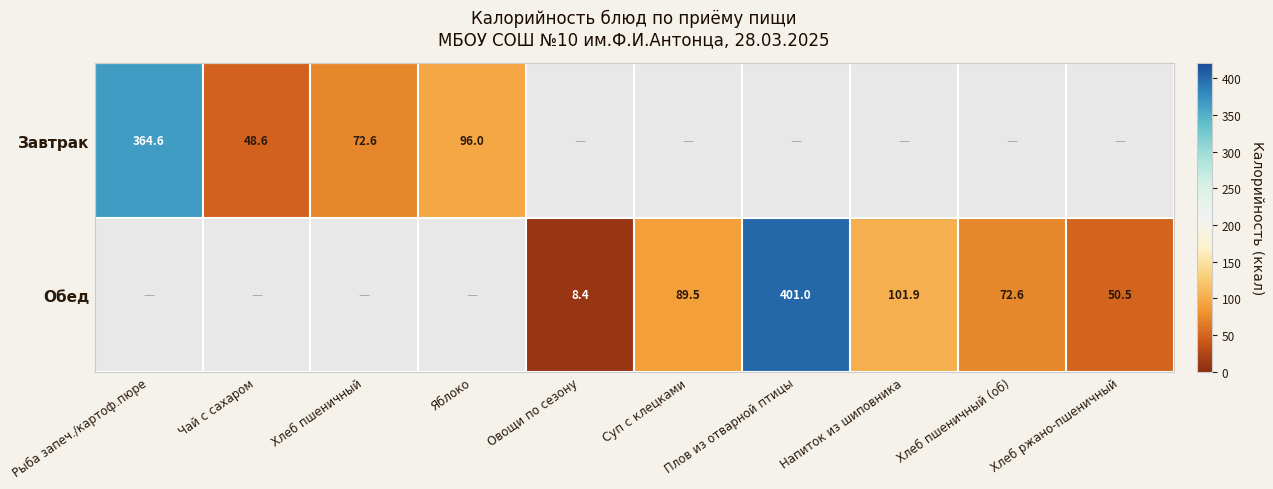

Is the value of Обед at Овощи по сезону greater than the value of Завтрак at Чай с сахаром?

No